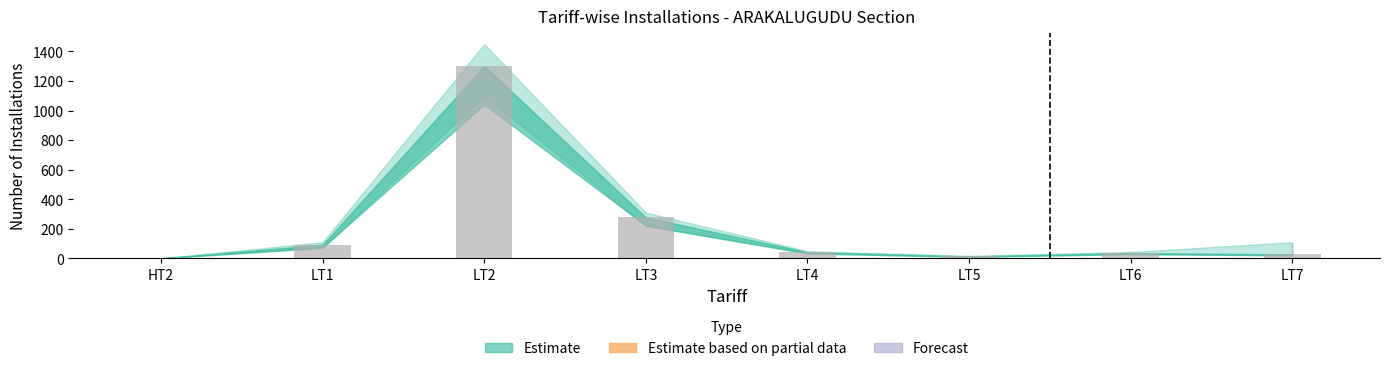

What is the greatest value displayed?

1302